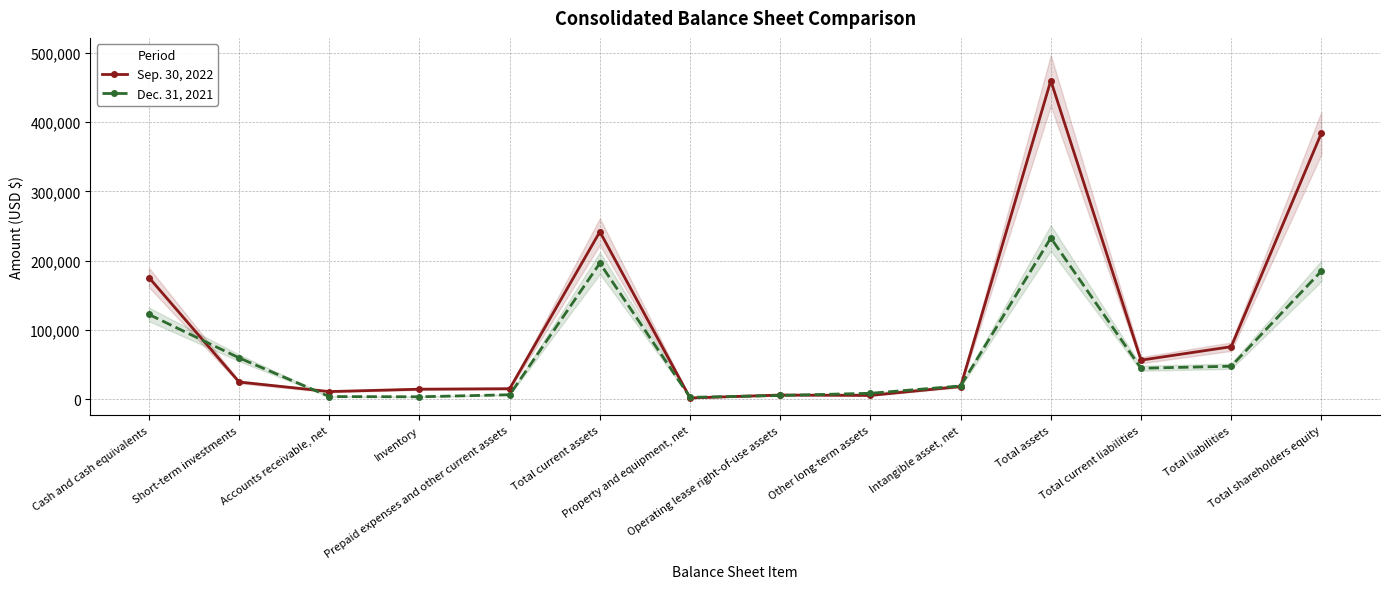

How many data points in Sep. 30, 2022 are less than 24963?

7